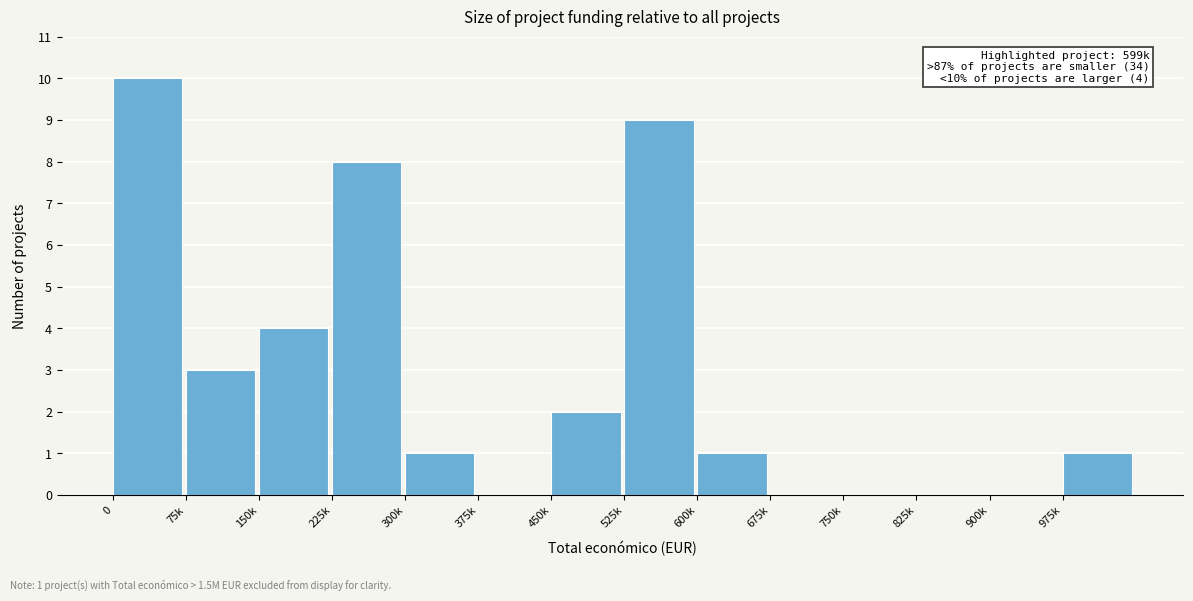

Reading left to right, list all the values displayed in this chart.

0=10	75k=3	150k=4	225k=8	300k=1	375k=0	450k=2	525k=9	600k=1	675k=0	750k=0	825k=0	900k=0	975k=1